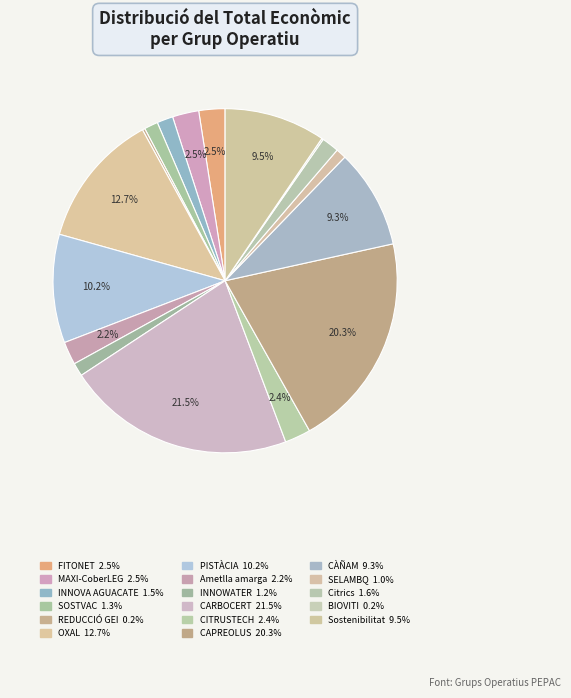

To the nearest percent, what portion does Citrics represent?

2%